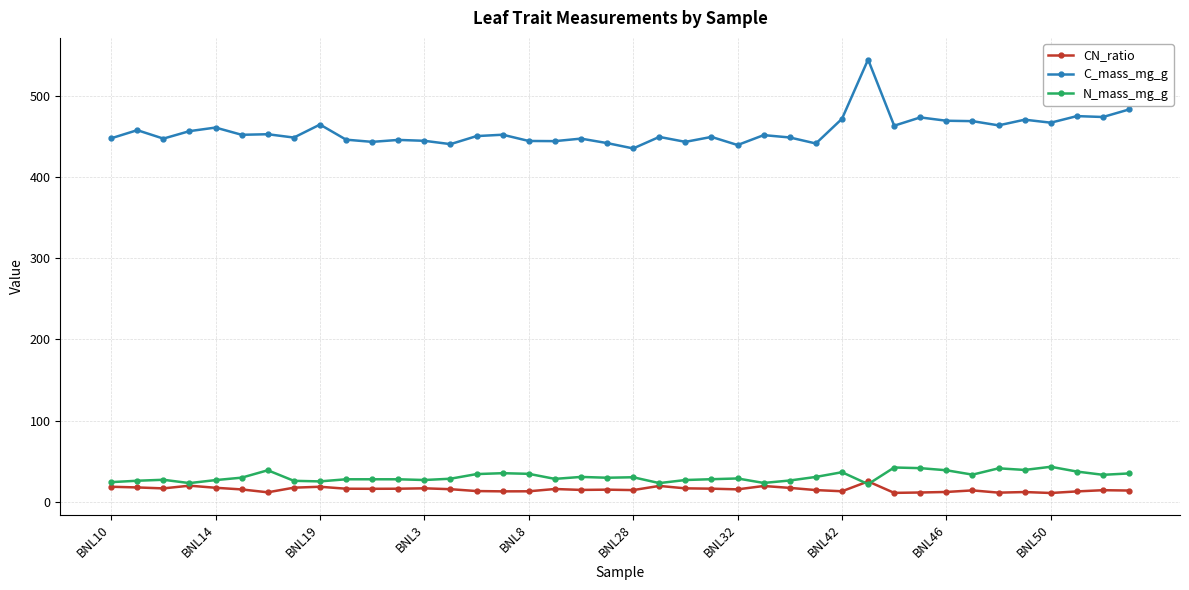

Which series has the largest total across all categories?

C_mass_mg_g